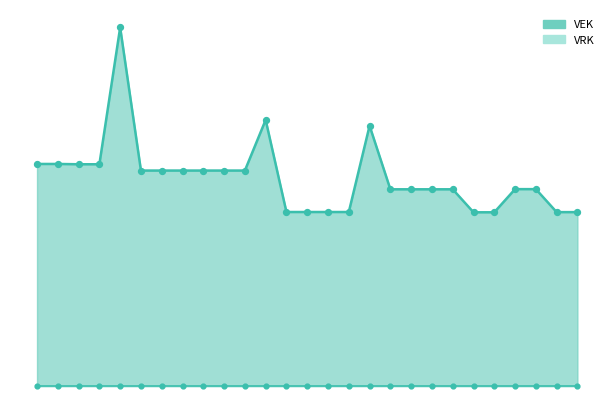

What is the change in value from 2023 Opmaak - goedgekeurd to 2021 1ste aanpassing - ontwerp?

-2077